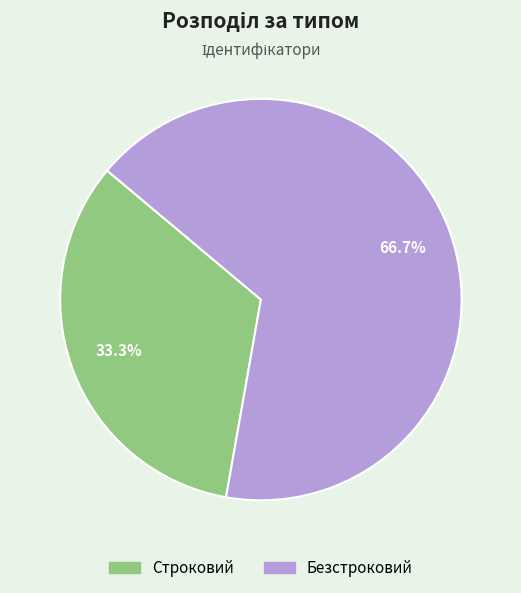

Combined, what portion of the pie is Строковий and Безстроковий?

100.0%